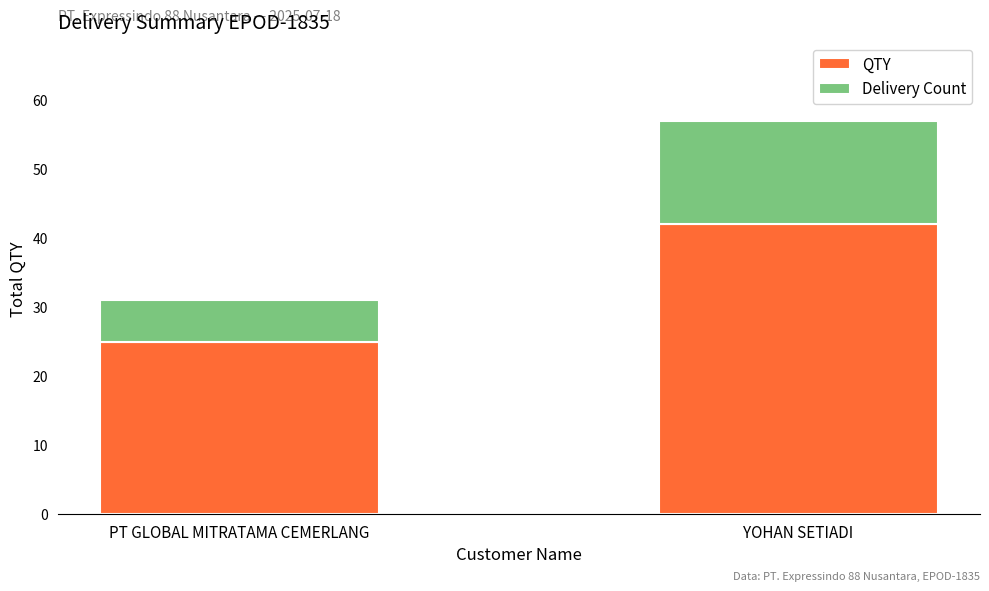

The QTY series shows 13 at PT GLOBAL MITRATAMA CEMERLANG. True or false?

False